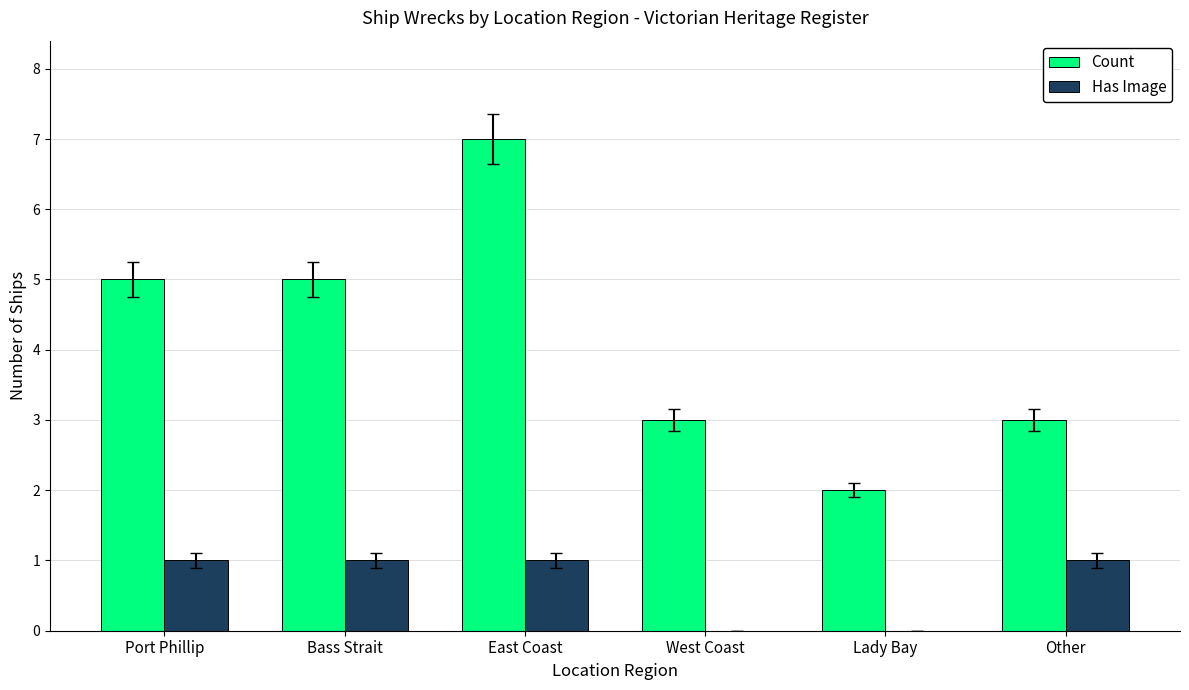

Is the value of Has Image at Other greater than the value of Count at Lady Bay?

No